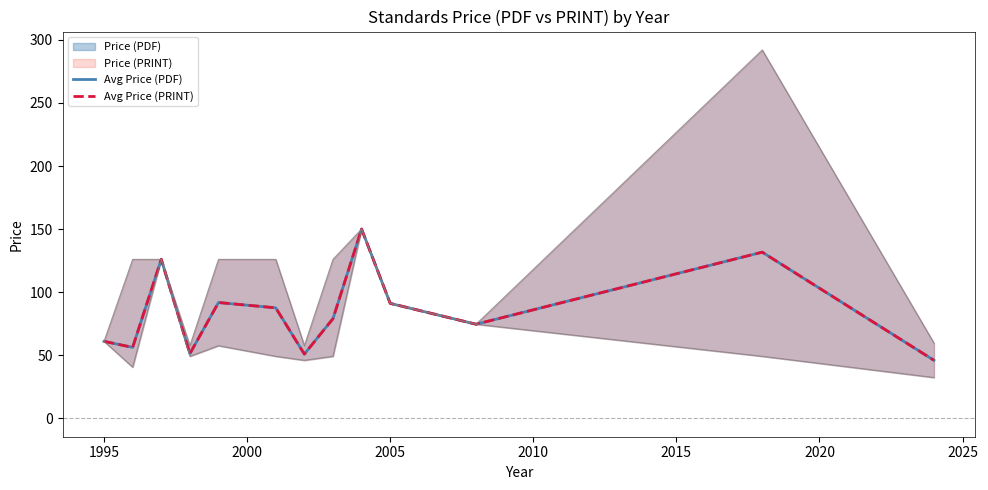

Which series changed the most between 2005 and 2025?

Avg Price (PDF)